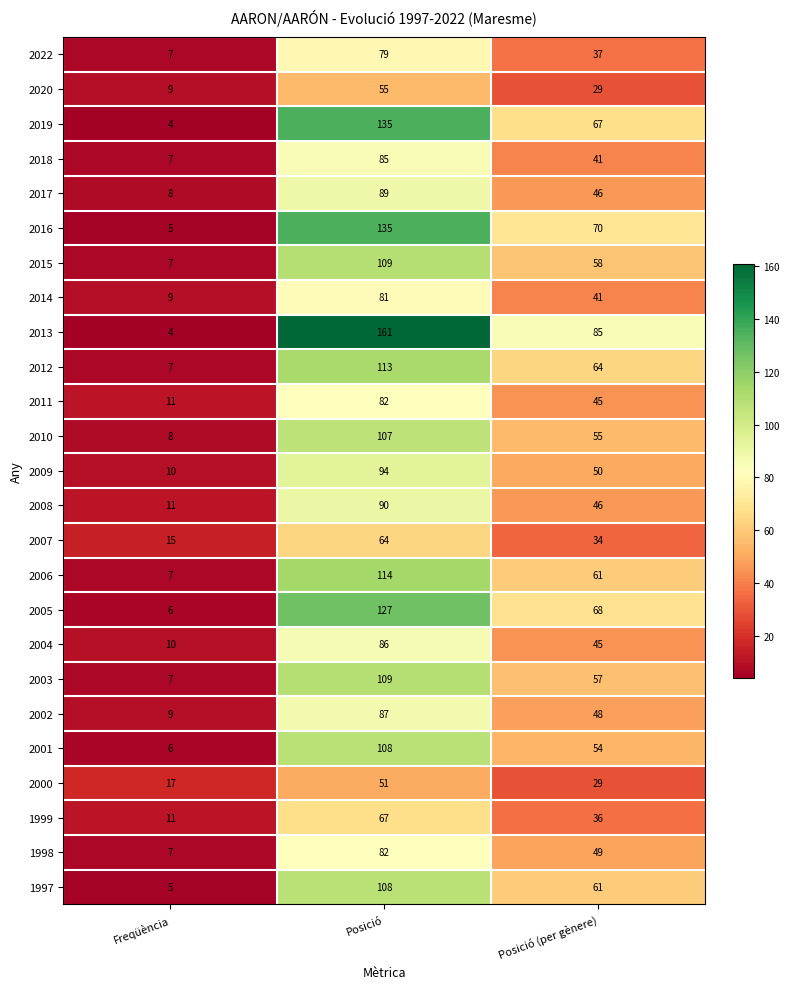

At which category does the chart reach its minimum across all series?

Freqüència